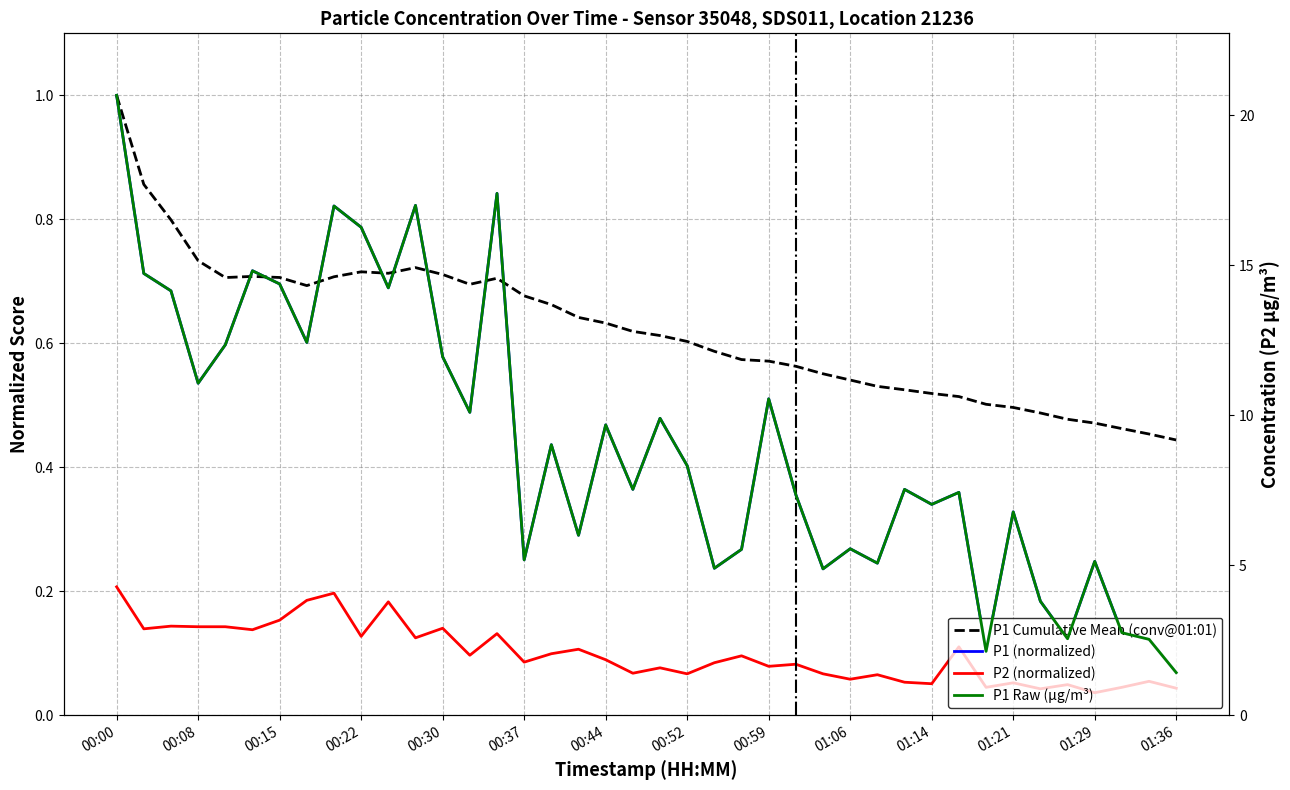

What is the greatest value displayed?

20.7